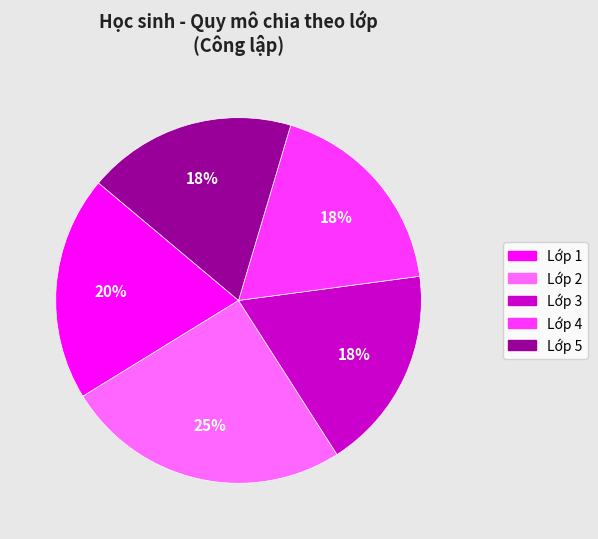

What is the largest slice in the pie chart?

Lớp 2